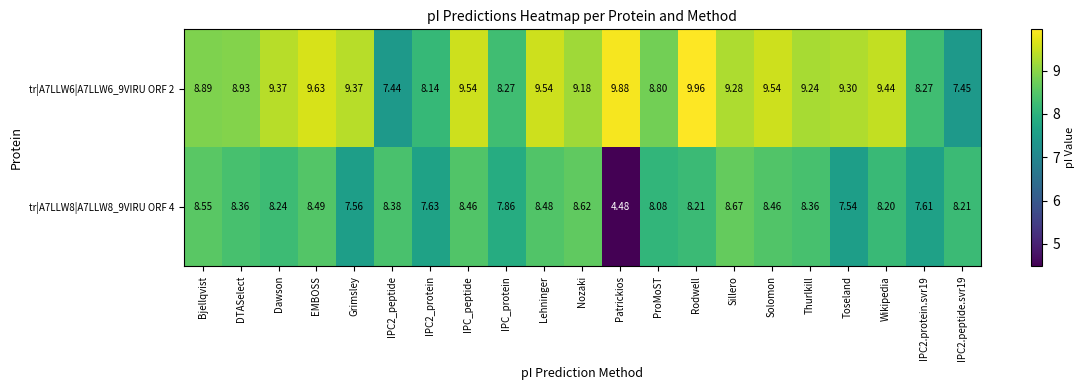

Which series has the largest total across all categories?

tr|A7LLW6|A7LLW6_9VIRU ORF 2